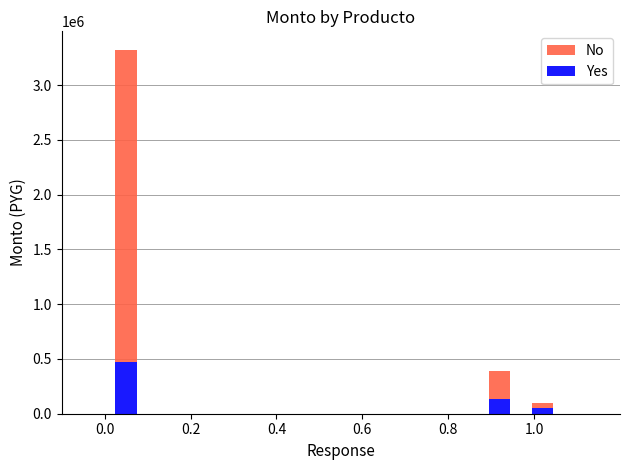

True or false: No has a value of 88766 at Llavero.

False